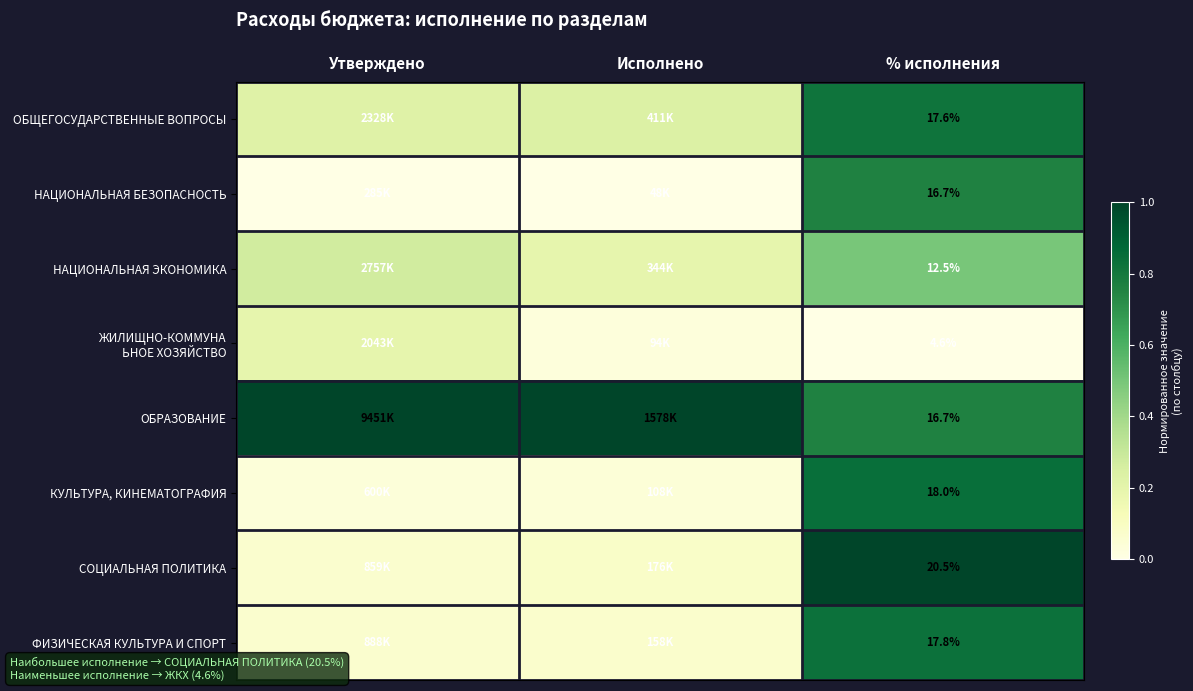

What is the approximate value of ОБЩЕГОСУДАРСТВЕННЫЕ ВОПРОСЫ at Исполнено?

0.2